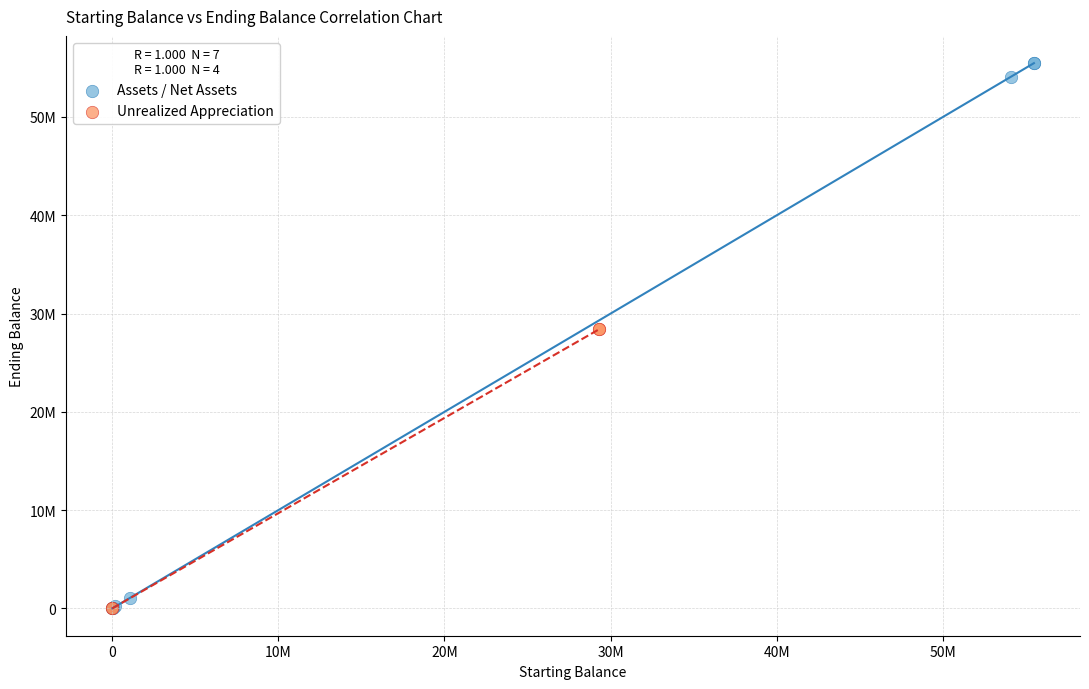

Which series has the widest spread of Y values?

Assets / Net Assets